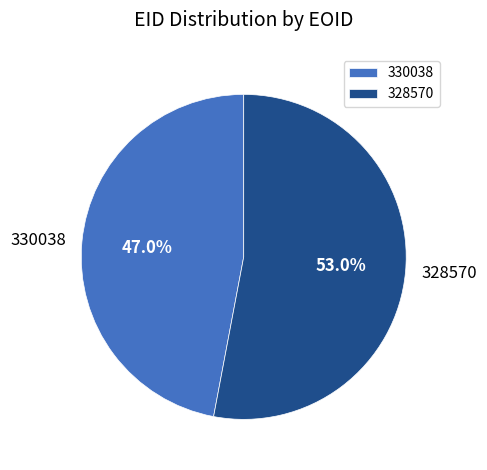

What percentage do 328570 and 330038 together represent?

100.0%